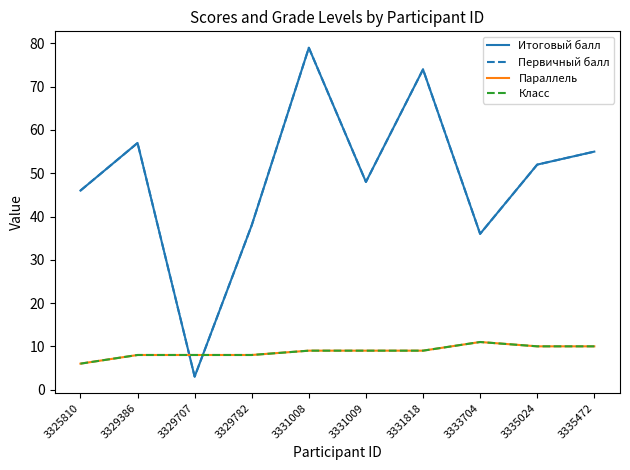

List the labels in order of Итоговый балл value, largest first.

3331008, 3331818, 3329386, 3335472, 3335024, 3331009, 3325810, 3329782, 3333704, 3329707